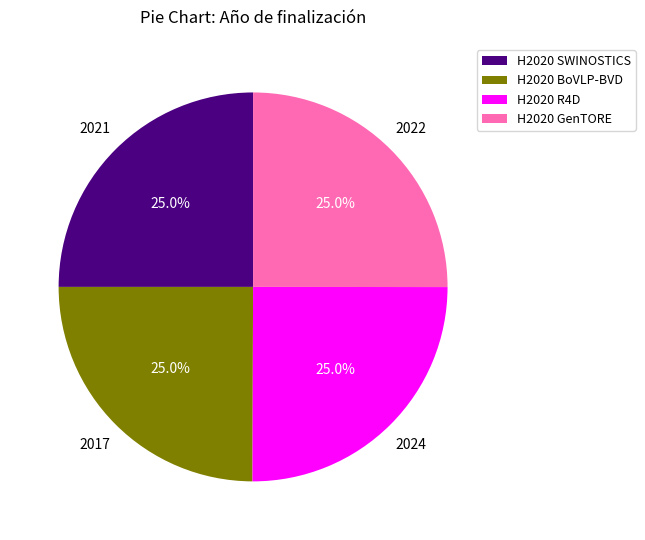

What percentage is NOT represented by H2020 SWINOSTICS?

75.0%